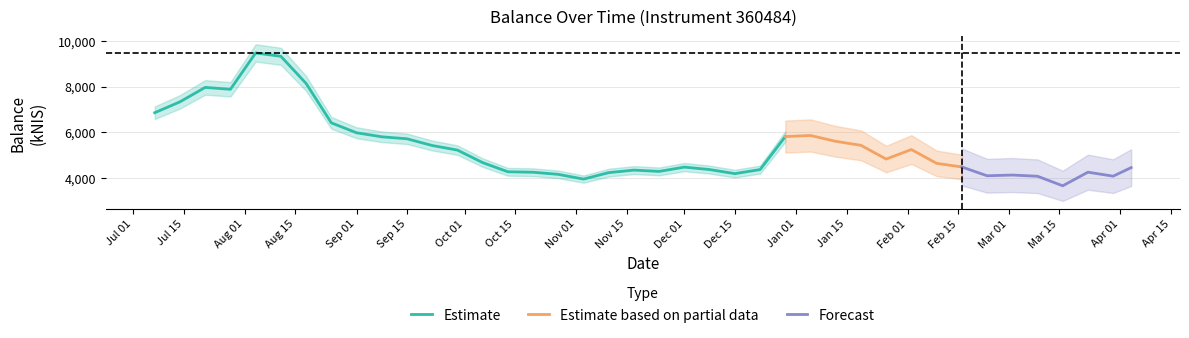

Which label corresponds to the largest value in the chart?

2022-08-04